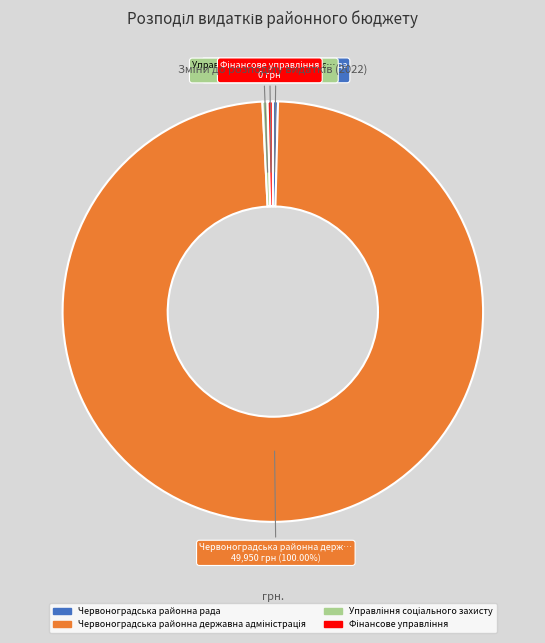

The Червоноградська районна рада slice represents 1% of the pie. True or false?

False